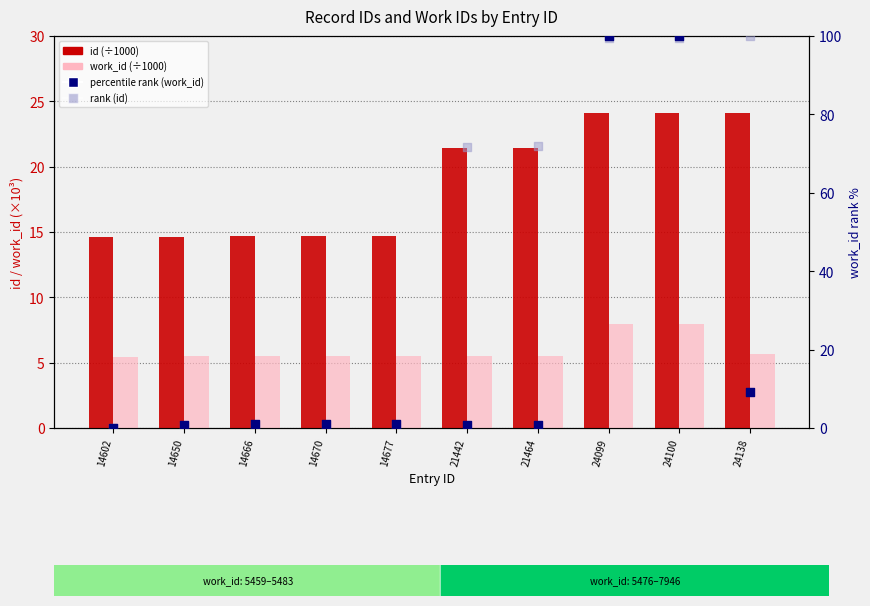

What is the total value across all series at 24138?

139.1